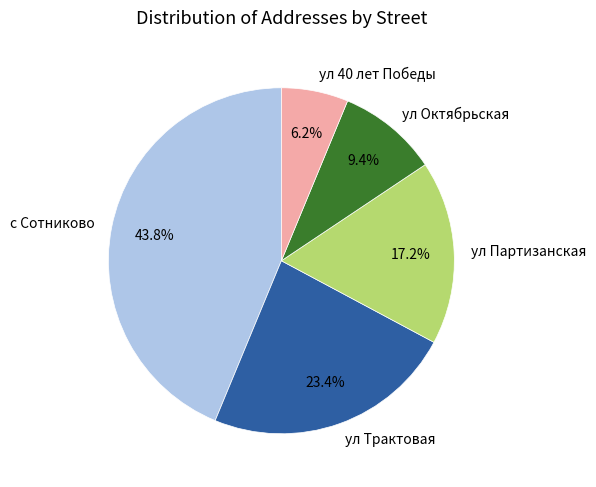

Is the sum of с Сотниково and ул Трактовая greater than half?

Yes